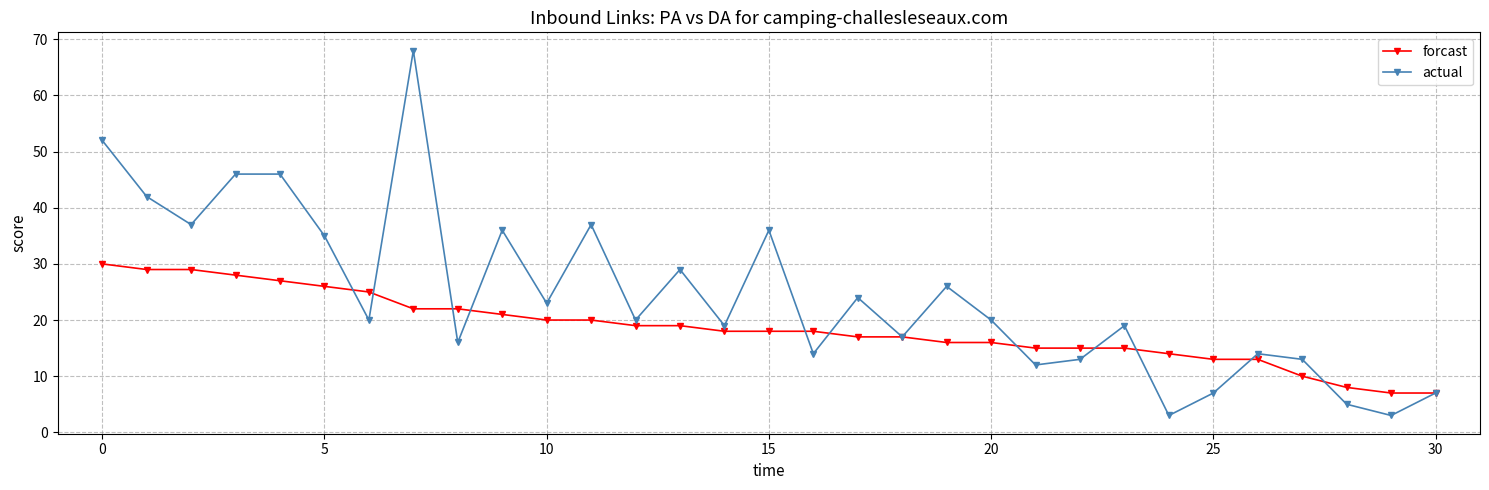

How many series are shown in this chart?

2